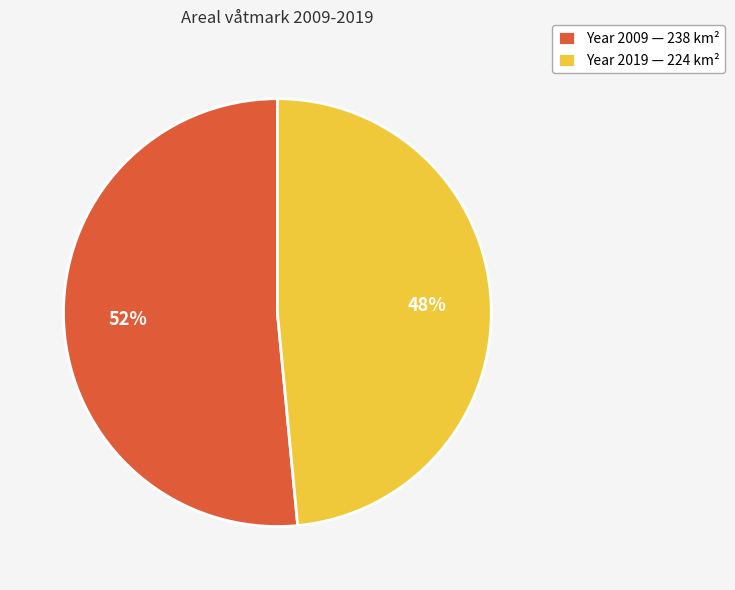

How many slices are in this pie chart?

2